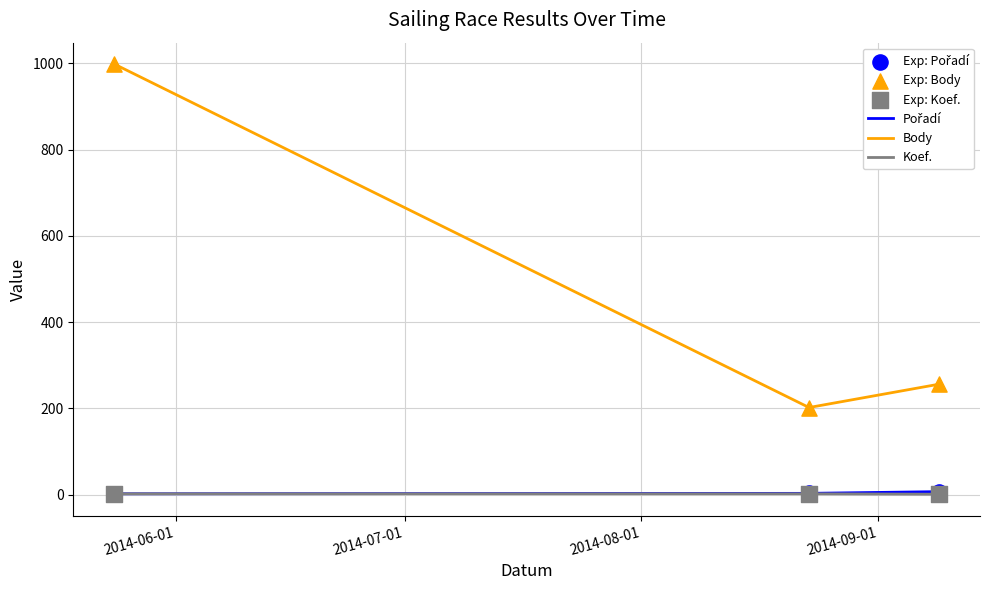

Which series has the widest spread of values?

Body